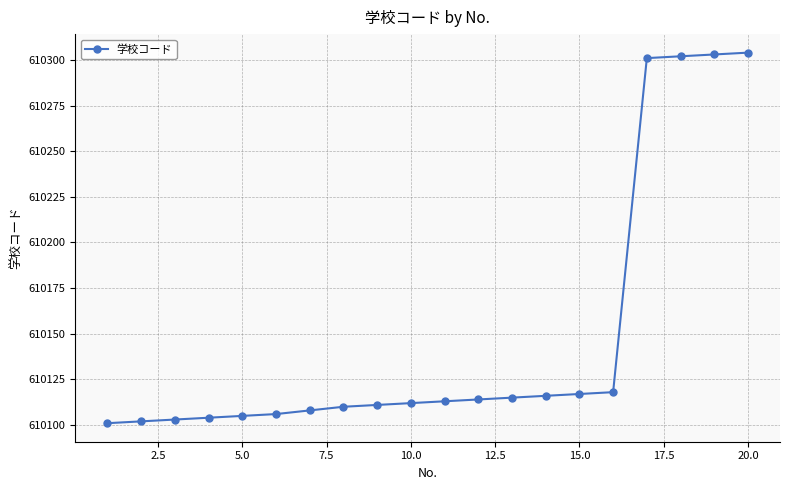

What is the average value?

610148